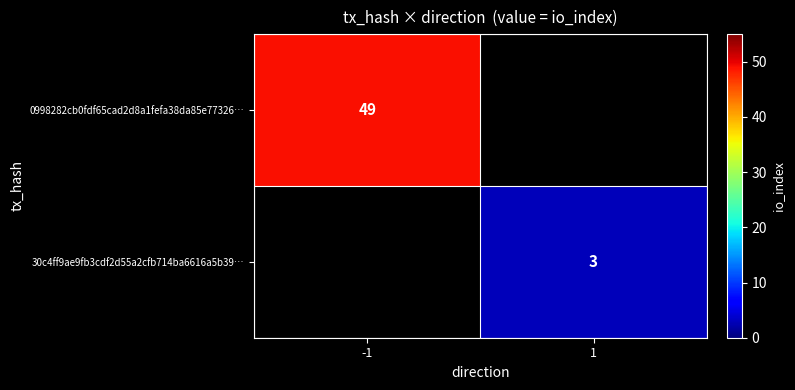

True or false: 30c4ff9ae9fb3cdf2d55a2cfb714ba6616a5b39… has a value of 2 at 1.

False